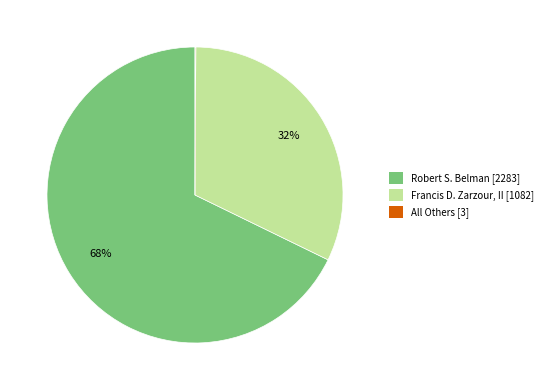

Does Francis D. Zarzour, II account for over 50% of the chart?

No